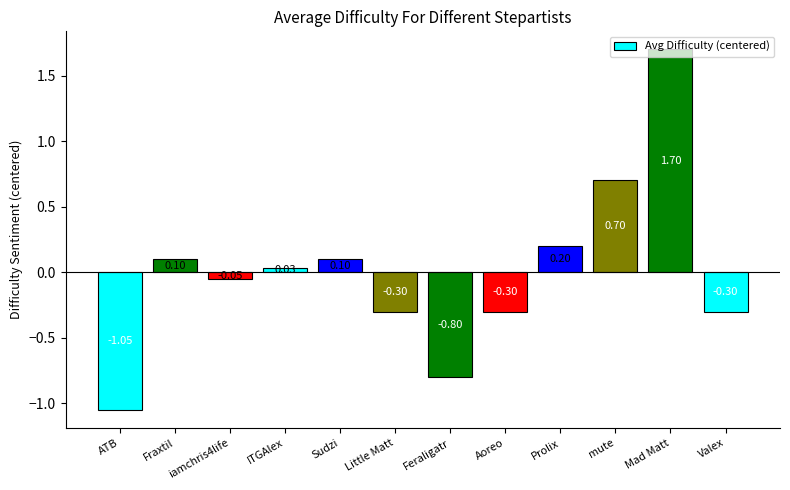

How many data points does each series have?

12